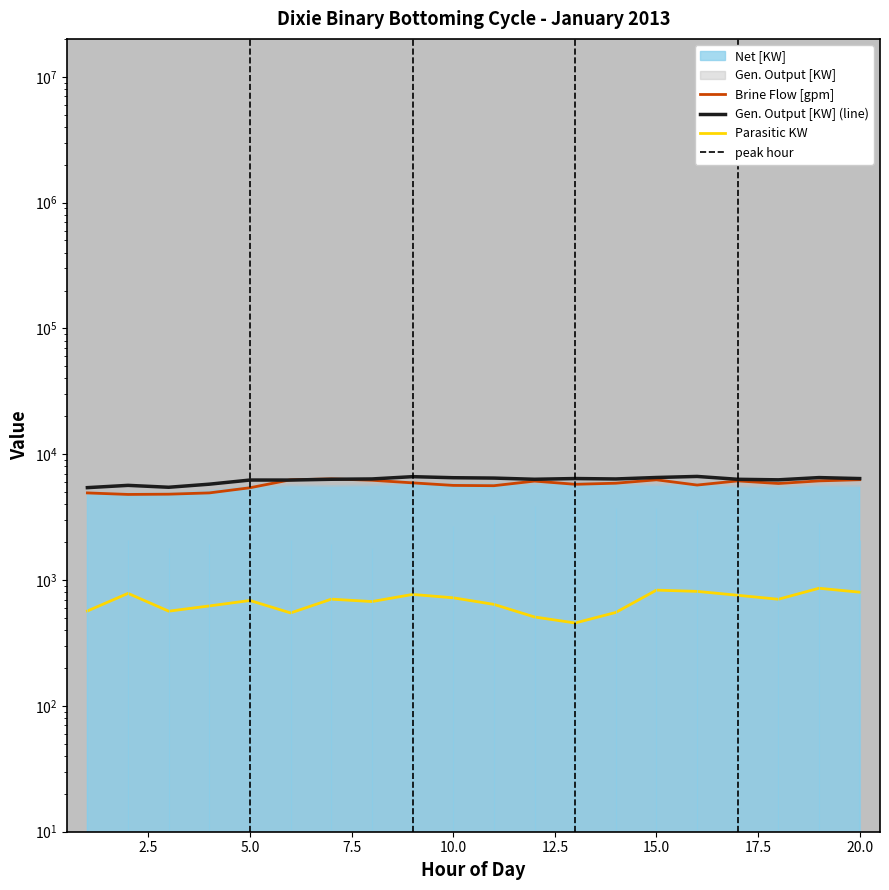

How many interior local peaks does the Brine Flow [gpm] series have?

4